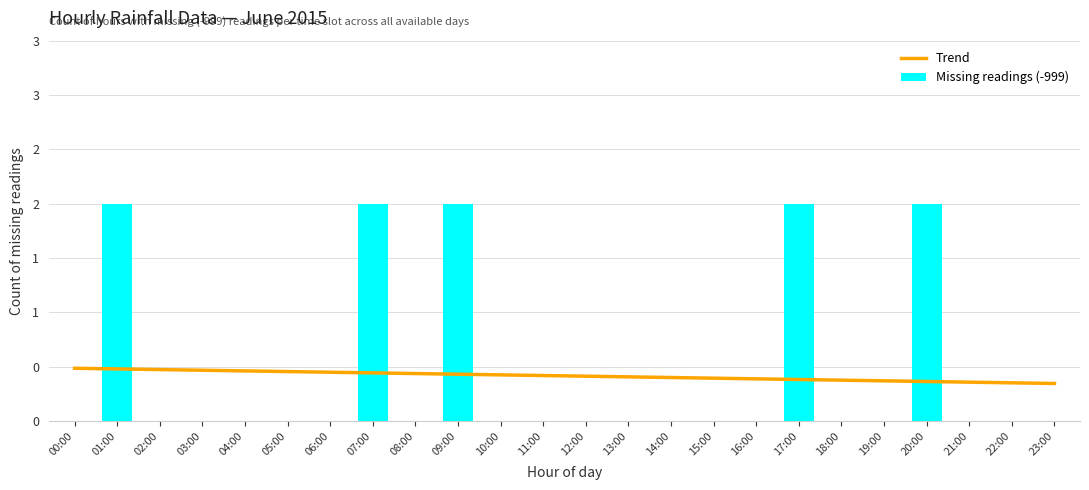

At which category is the sum across all series the highest?

01:00